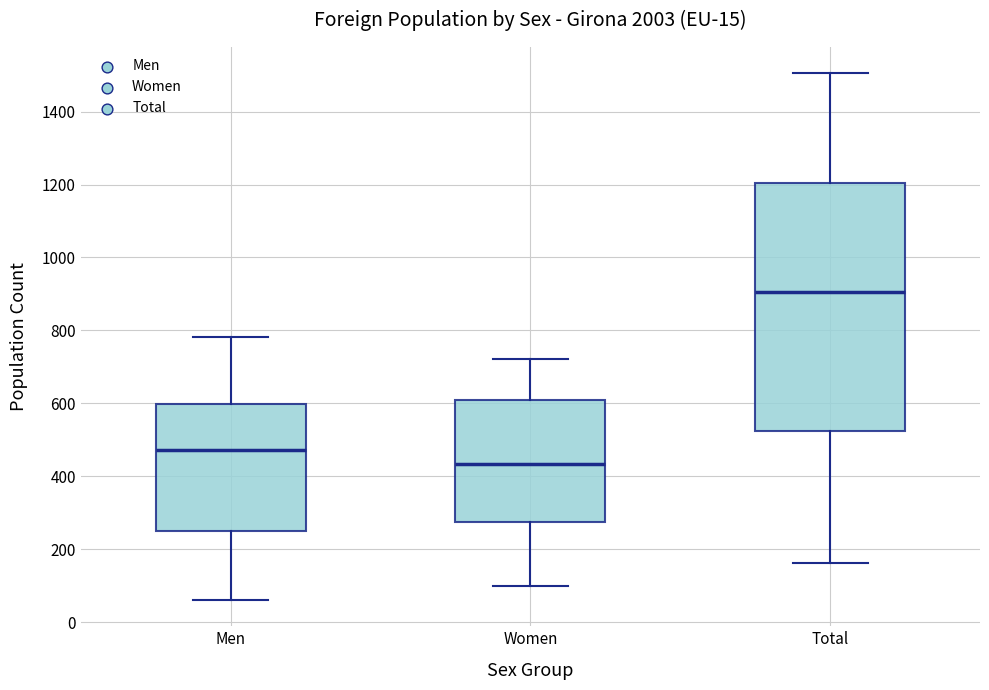

Which box's median line is the lowest?

Women